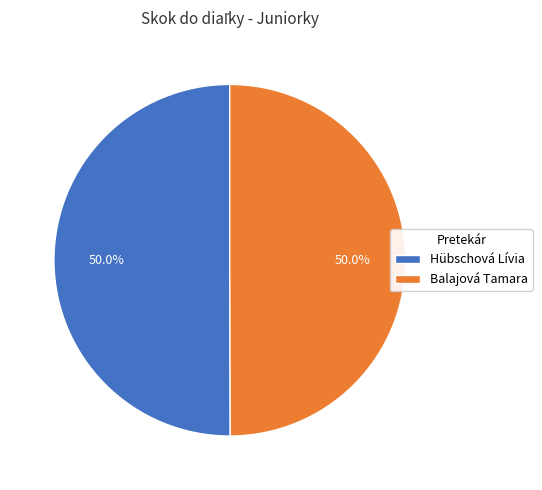

The Balajová Tamara slice represents 50% of the pie. True or false?

True